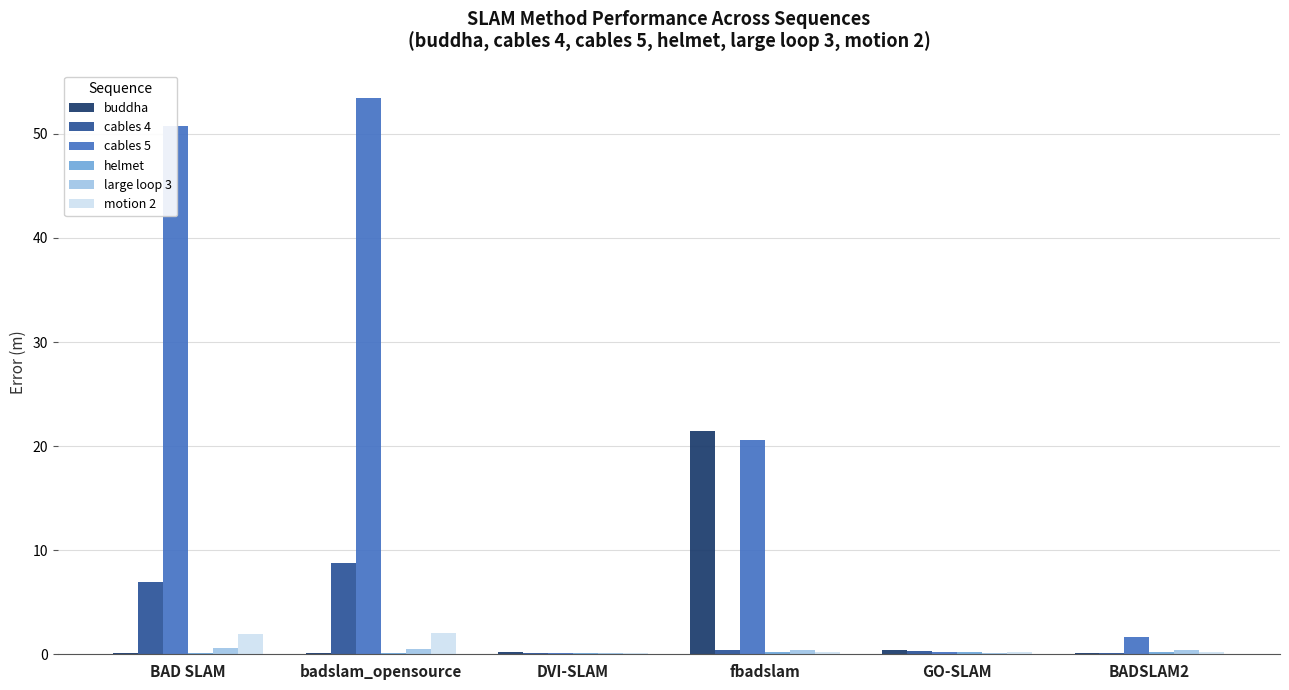

What is the total value across all series at BADSLAM2?

2.9